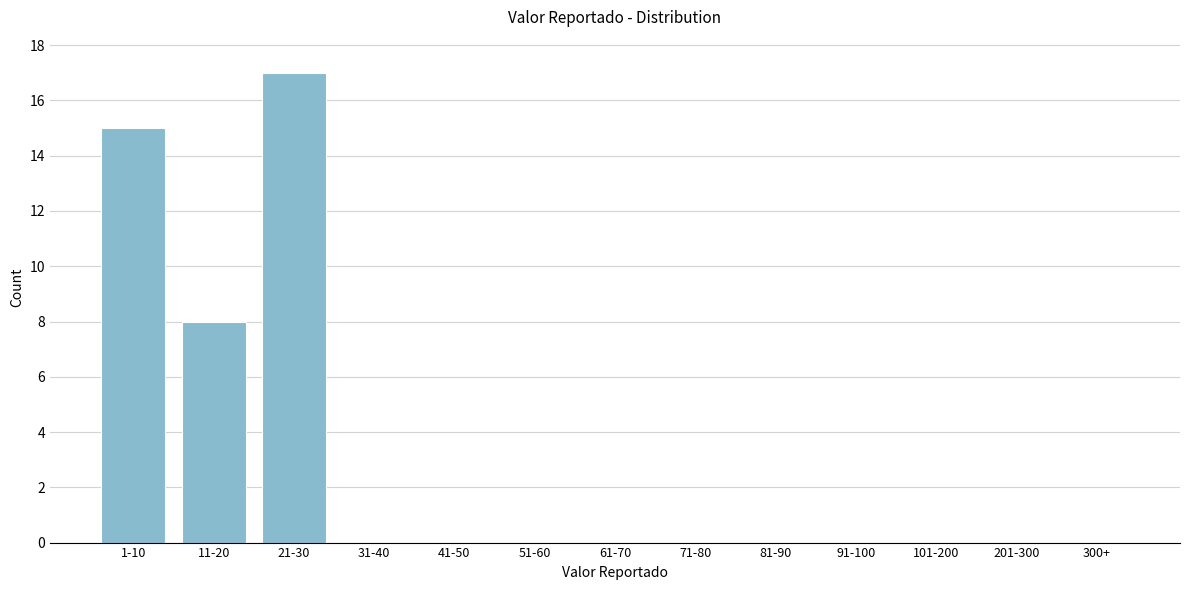

Reading left to right, transcribe all the data shown in this chart.

1-10=15	11-20=8	21-30=17	31-40=0	41-50=0	51-60=0	61-70=0	71-80=0	81-90=0	91-100=0	101-200=0	201-300=0	300+=0